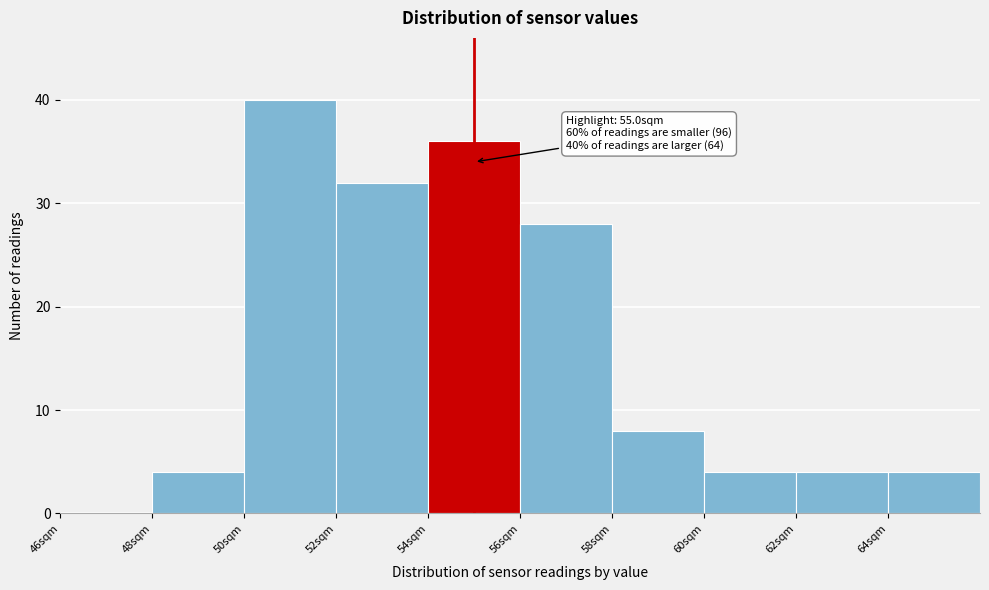

Which range on the x-axis has the tallest bar?

50 to 52